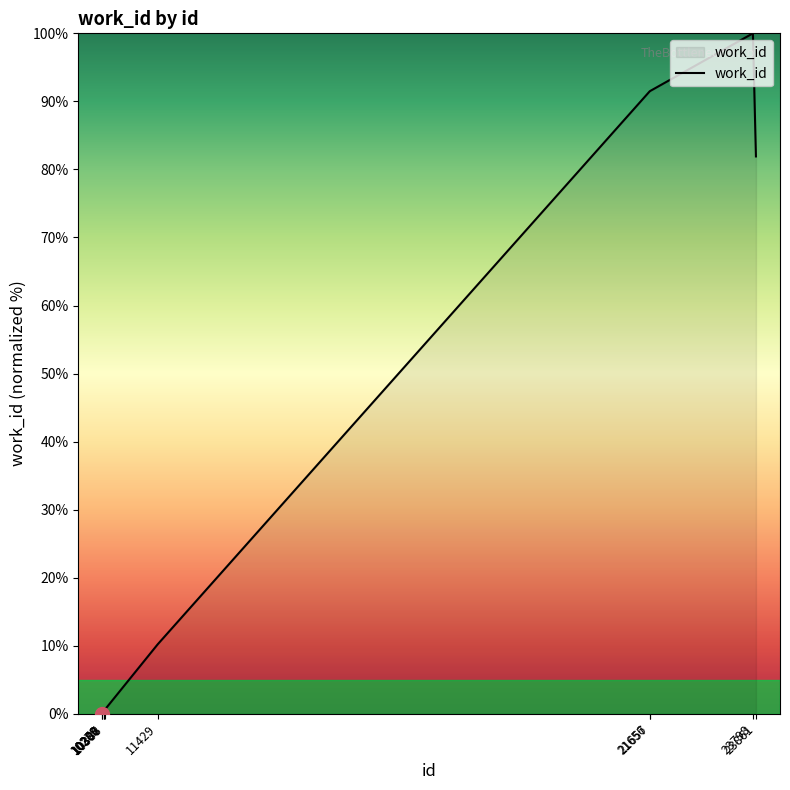

What is the change in value from 10279 to 10307?

+0.4